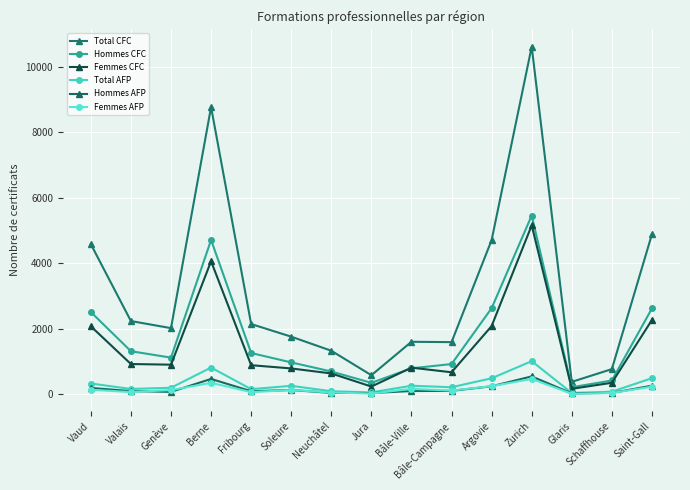

What is the sum of all Total AFP values?

4612